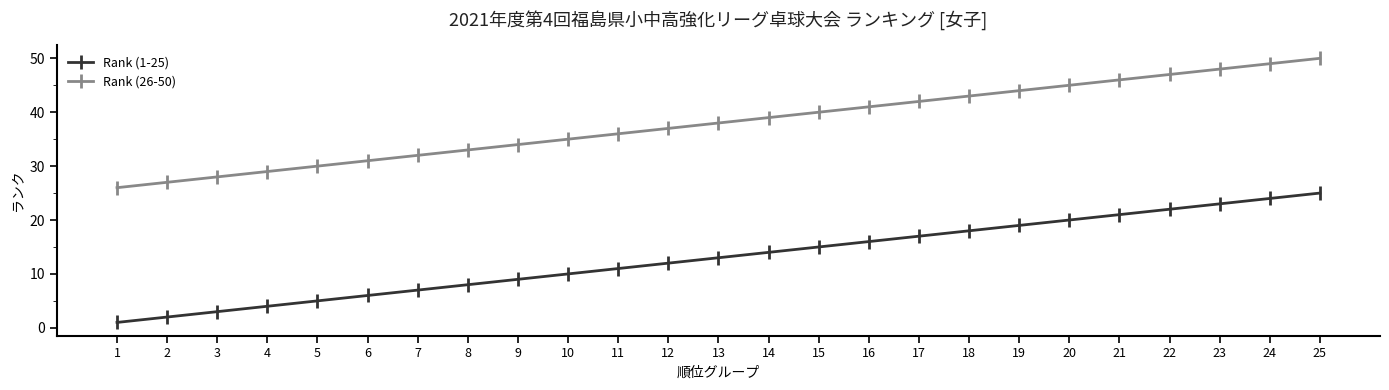

Which label corresponds to the largest value in the chart?

25